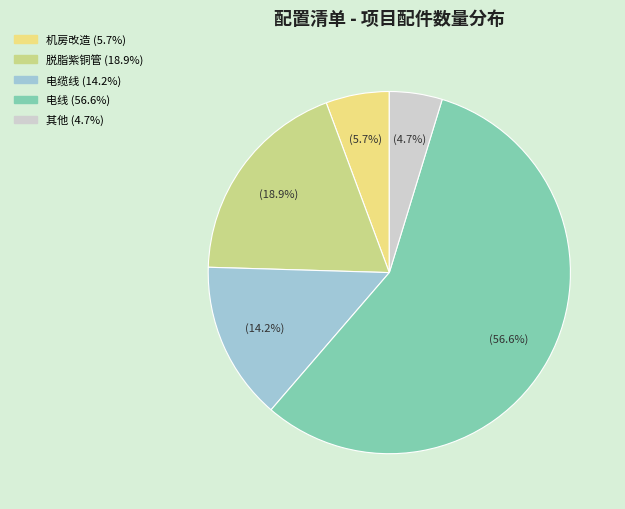

To the nearest percent, what is the average slice percentage?

20%